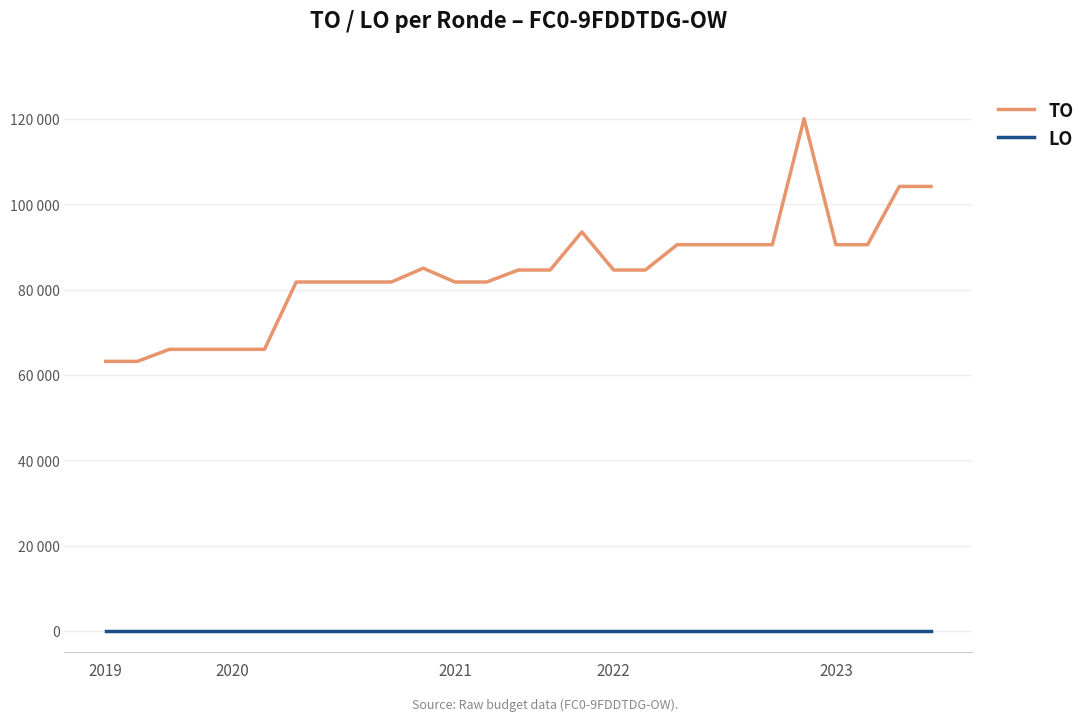

What are all the series names shown in the legend?

TO, LO